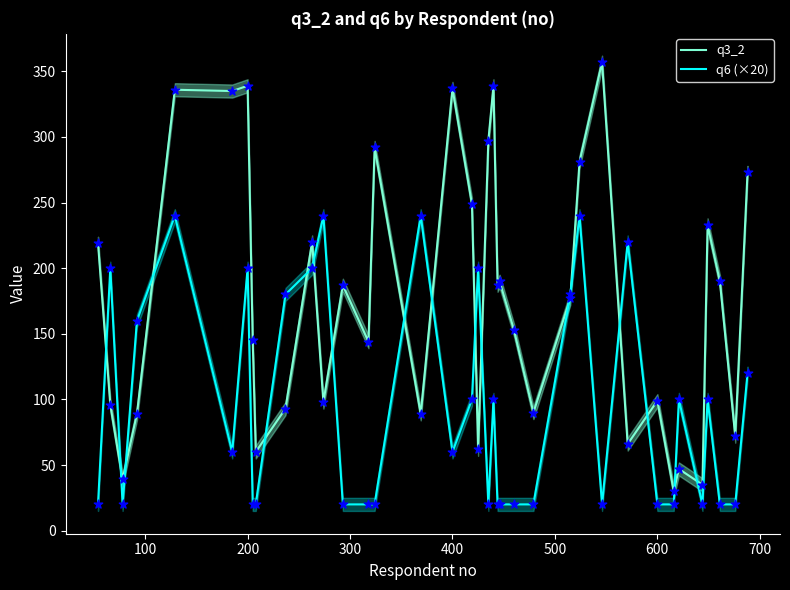

At how many categories does at least one series exceed 304?

6